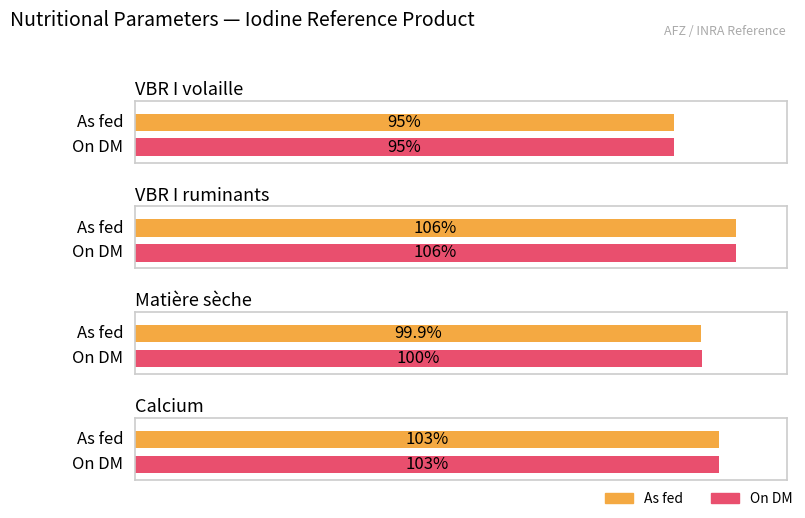

Is it true that As fed equals 170.8 at Matière sèche?

False